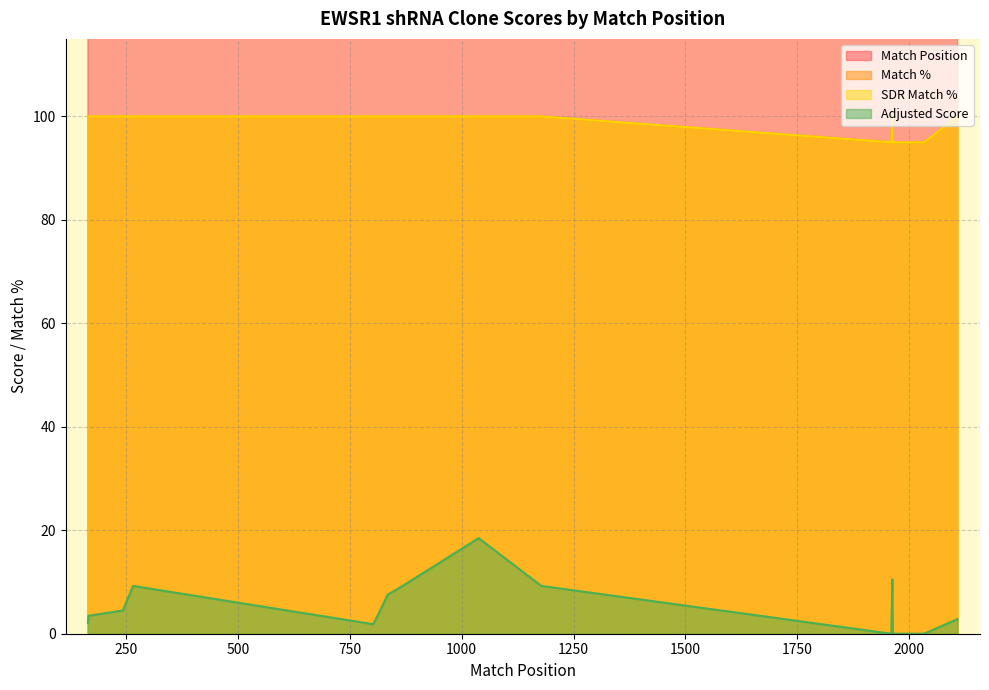

The Adjusted Score series shows 9.2 at TRCN0000272742. True or false?

True